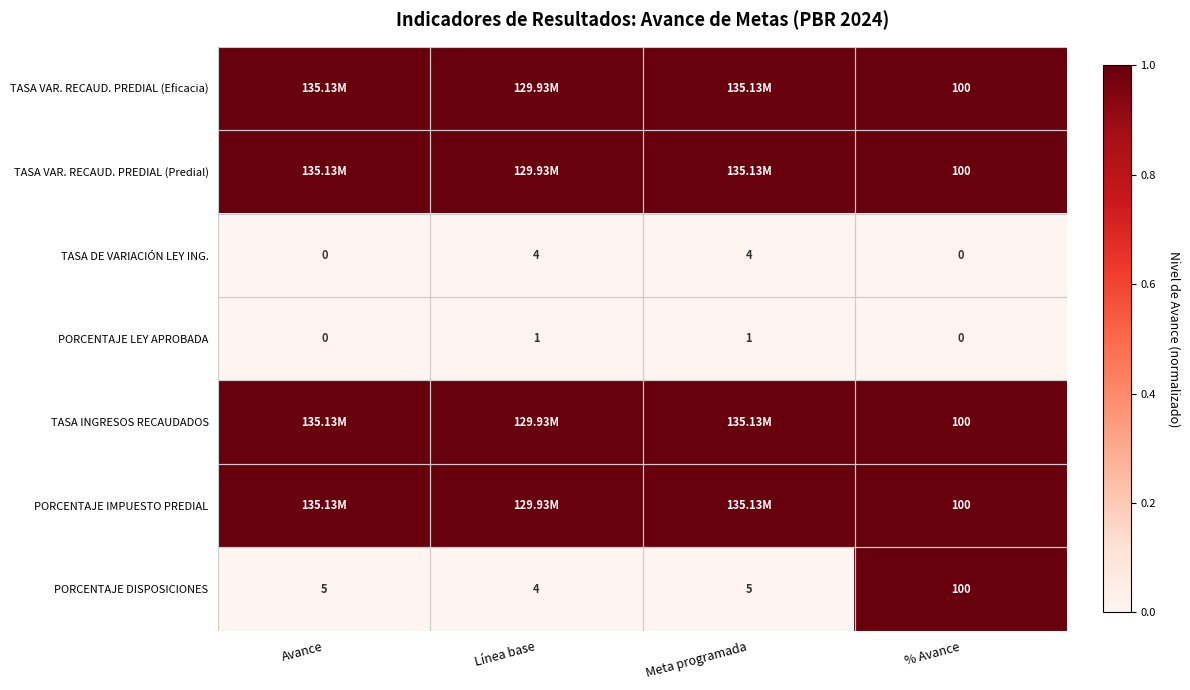

What is the average value of the PORCENTAJE LEY APROBADA series?

0.5